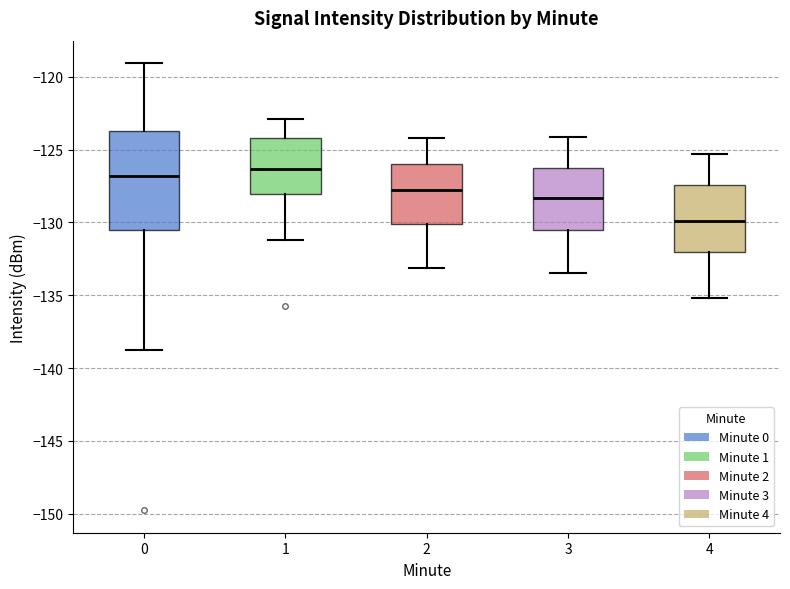

Which box has the lowest median line?

4